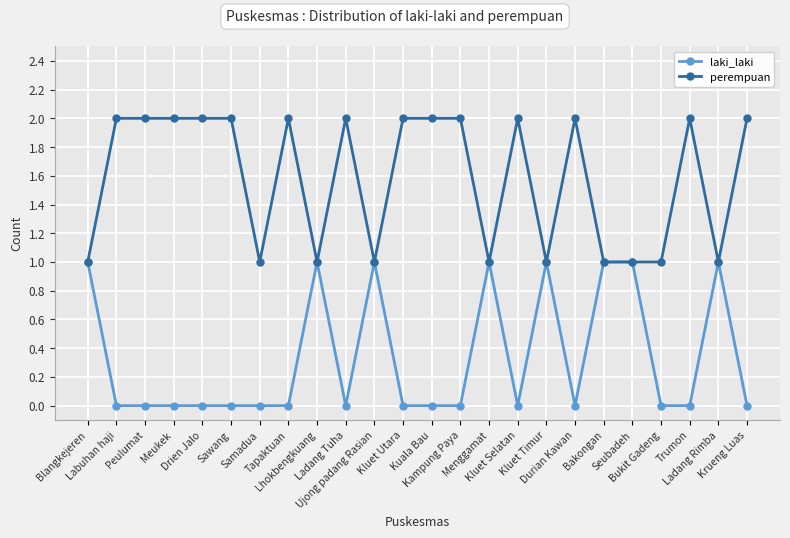

Rank the series by their average value, from highest to lowest.

perempuan, laki_laki